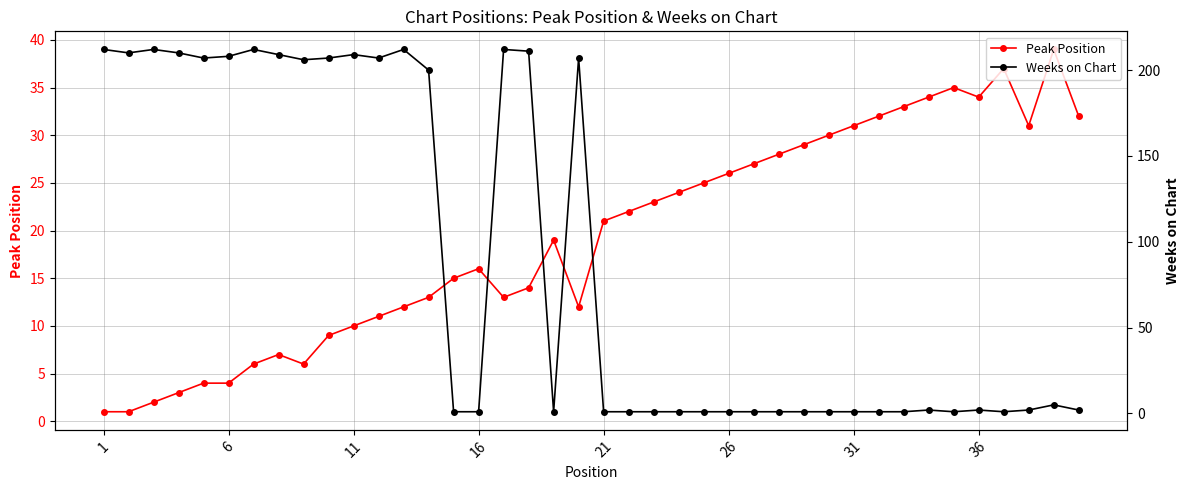

Which series has the largest total across all categories?

Weeks on Chart